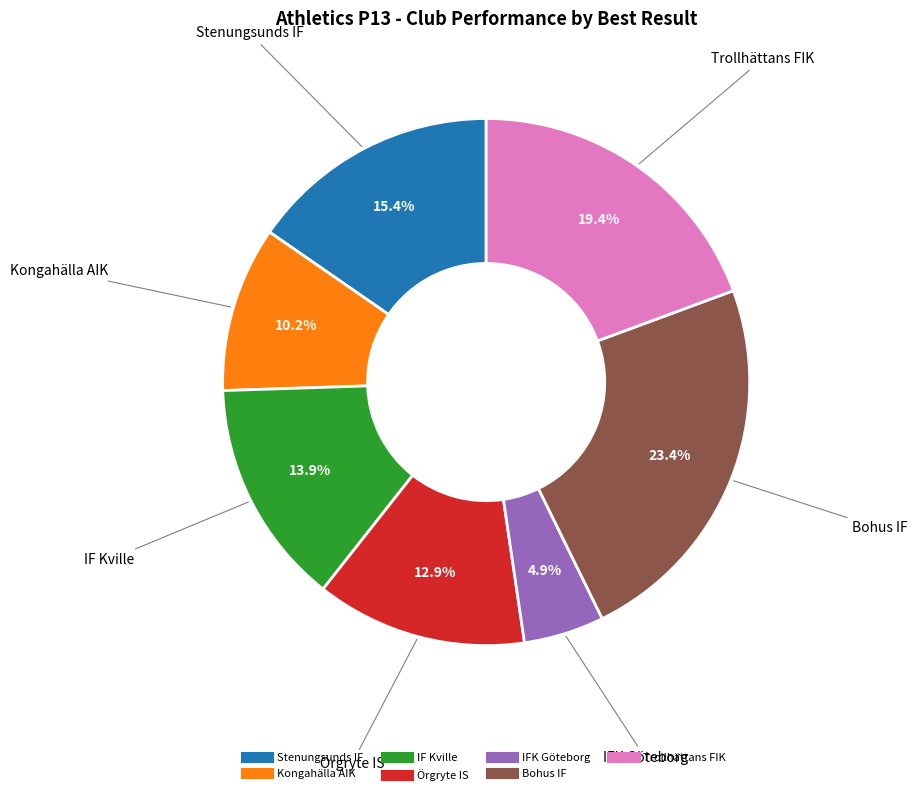

Is there any slice that represents more than half of the pie?

No